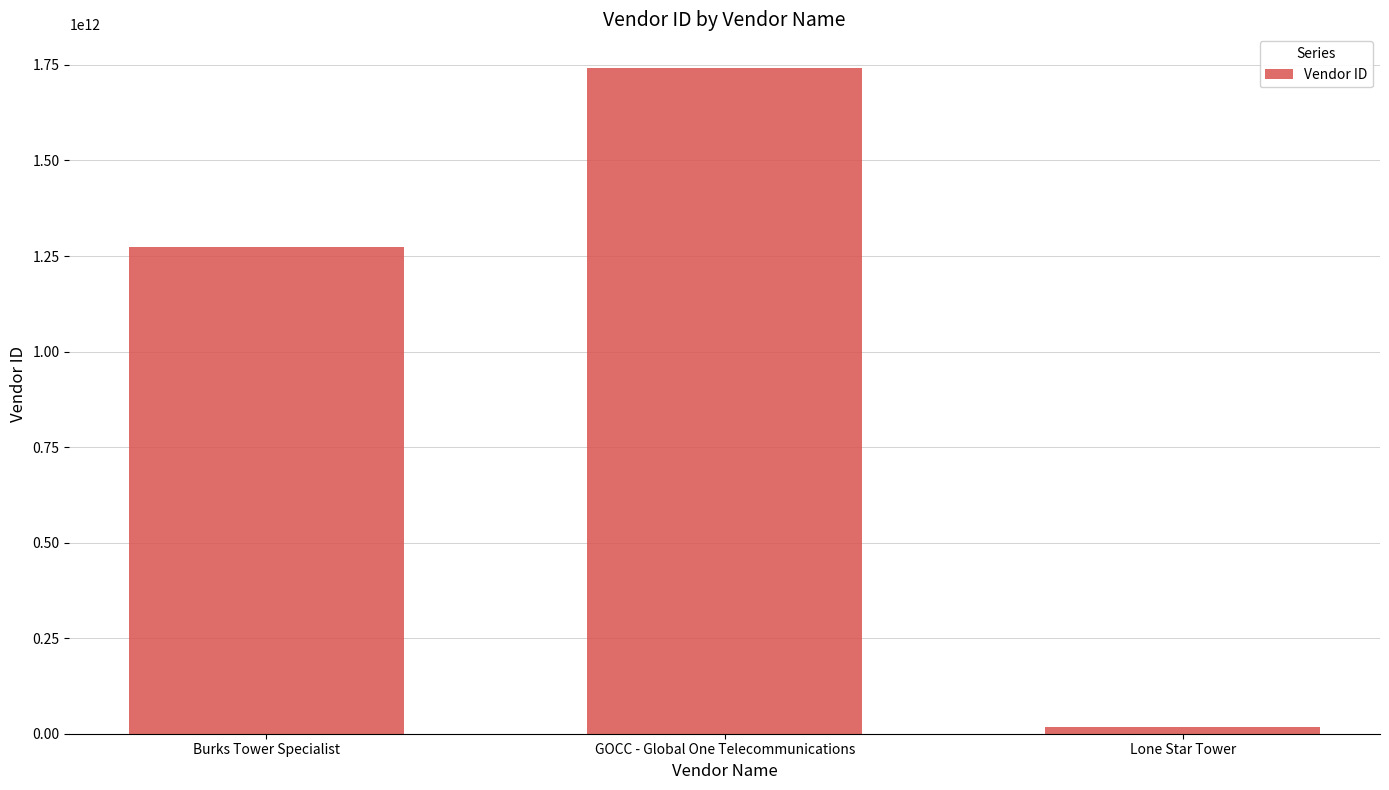

List the labels in order of value, smallest first.

Lone Star Tower, Burks Tower Specialist, GOCC - Global One Telecommunications